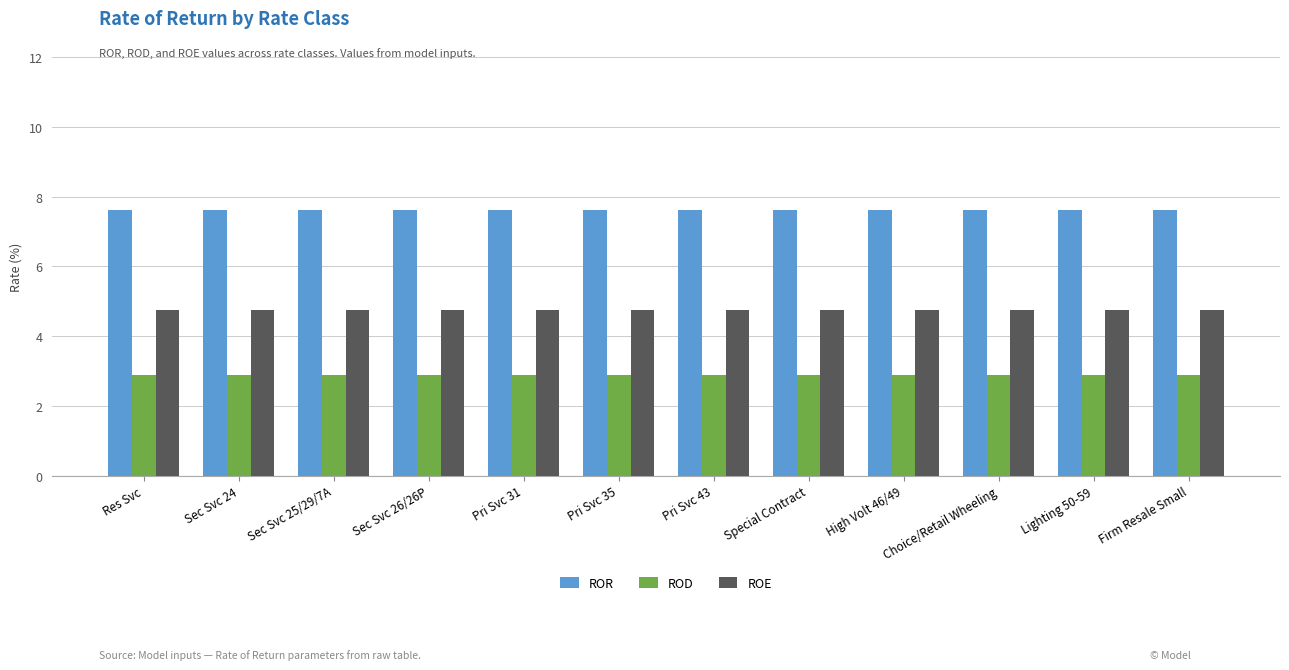

True or false: ROE has a value of 4.8 at Special Contract.

True